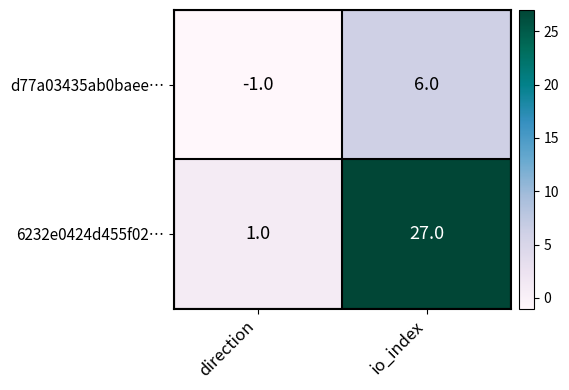

How many series are shown in this chart?

2